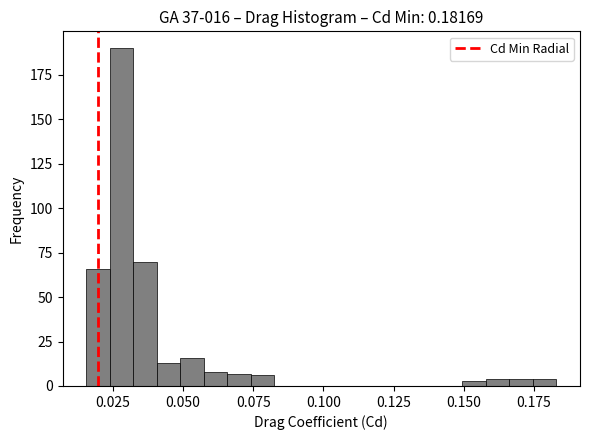

Read against the x-axis, roughly where is the centre of the tallest bar?

0.030